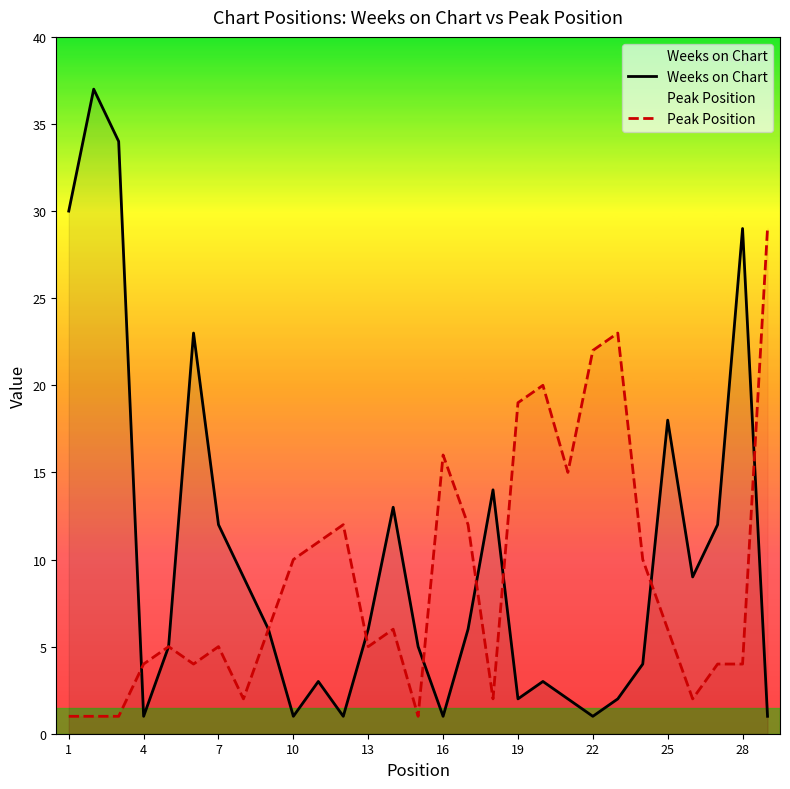

List the series in order of their peak value, lowest first.

Peak Position, Weeks on Chart